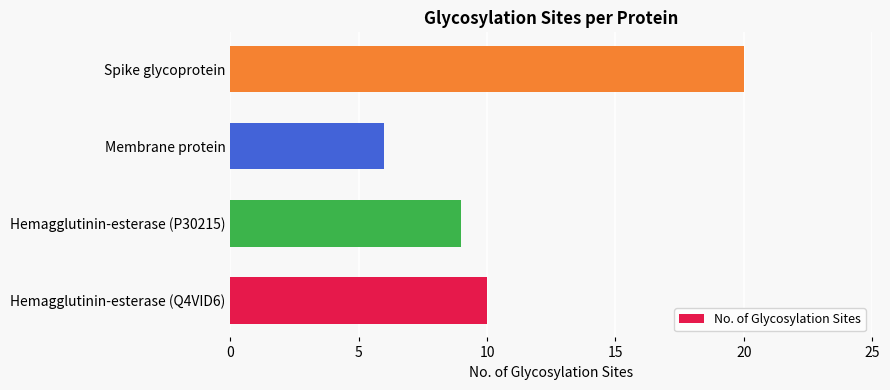

What is the sum of the values at Membrane protein and Hemagglutinin-esterase (P30215)?

15